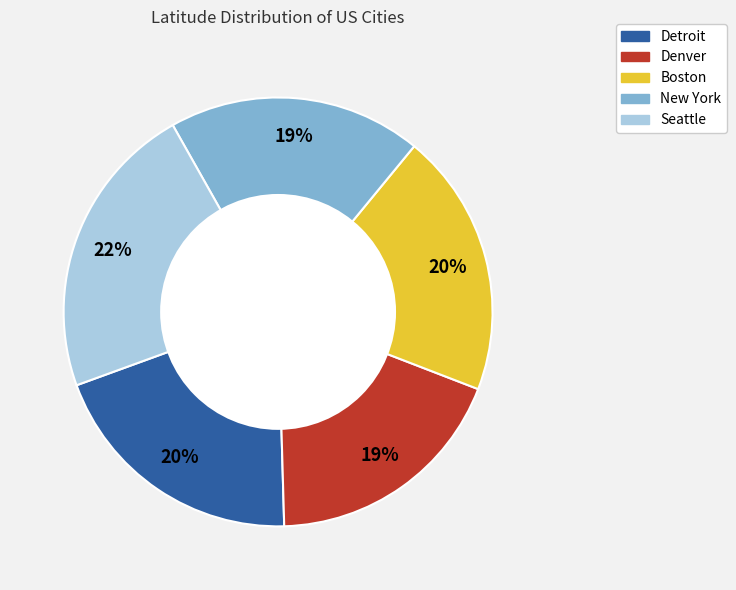

How many segments does this pie chart have?

5